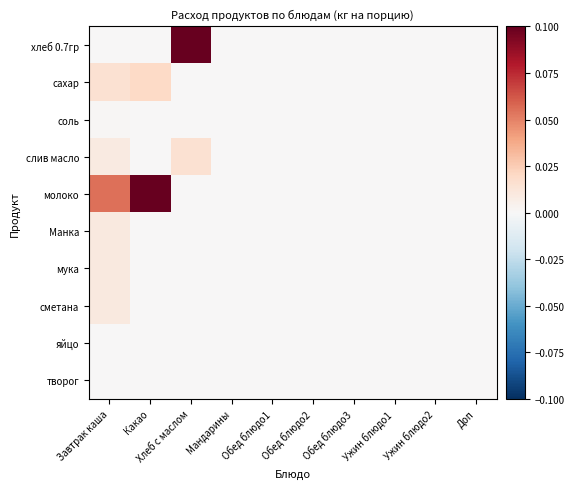

Reading left to right, transcribe all the data shown in this chart.

хлеб 0.7гр: Завтрак каша=0.0	Какао=0.0	Хлеб с маслом=0.1	Мандарины=0.0	Обед блюдо1=0.0	Обед блюдо2=0.0	Обед блюдо3=0.0	Ужин блюдо1=0.0	Ужин блюдо2=0.0	Доп=0.0
сахар: Завтрак каша=0.0	Какао=0.0	Хлеб с маслом=0.0	Мандарины=0.0	Обед блюдо1=0.0	Обед блюдо2=0.0	Обед блюдо3=0.0	Ужин блюдо1=0.0	Ужин блюдо2=0.0	Доп=0.0
соль: Завтрак каша=0.0	Какао=0.0	Хлеб с маслом=0.0	Мандарины=0.0	Обед блюдо1=0.0	Обед блюдо2=0.0	Обед блюдо3=0.0	Ужин блюдо1=0.0	Ужин блюдо2=0.0	Доп=0.0
слив масло: Завтрак каша=0.0	Какао=0.0	Хлеб с маслом=0.0	Мандарины=0.0	Обед блюдо1=0.0	Обед блюдо2=0.0	Обед блюдо3=0.0	Ужин блюдо1=0.0	Ужин блюдо2=0.0	Доп=0.0
молоко: Завтрак каша=0.1	Какао=0.1	Хлеб с маслом=0.0	Мандарины=0.0	Обед блюдо1=0.0	Обед блюдо2=0.0	Обед блюдо3=0.0	Ужин блюдо1=0.0	Ужин блюдо2=0.0	Доп=0.0
Манка: Завтрак каша=0.0	Какао=0.0	Хлеб с маслом=0.0	Мандарины=0.0	Обед блюдо1=0.0	Обед блюдо2=0.0	Обед блюдо3=0.0	Ужин блюдо1=0.0	Ужин блюдо2=0.0	Доп=0.0
мука: Завтрак каша=0.0	Какао=0.0	Хлеб с маслом=0.0	Мандарины=0.0	Обед блюдо1=0.0	Обед блюдо2=0.0	Обед блюдо3=0.0	Ужин блюдо1=0.0	Ужин блюдо2=0.0	Доп=0.0
сметана: Завтрак каша=0.0	Какао=0.0	Хлеб с маслом=0.0	Мандарины=0.0	Обед блюдо1=0.0	Обед блюдо2=0.0	Обед блюдо3=0.0	Ужин блюдо1=0.0	Ужин блюдо2=0.0	Доп=0.0
яйцо: Завтрак каша=0.0	Какао=0.0	Хлеб с маслом=0.0	Мандарины=0.0	Обед блюдо1=0.0	Обед блюдо2=0.0	Обед блюдо3=0.0	Ужин блюдо1=0.0	Ужин блюдо2=0.0	Доп=0.0
творог: Завтрак каша=0.0	Какао=0.0	Хлеб с маслом=0.0	Мандарины=0.0	Обед блюдо1=0.0	Обед блюдо2=0.0	Обед блюдо3=0.0	Ужин блюдо1=0.0	Ужин блюдо2=0.0	Доп=0.0